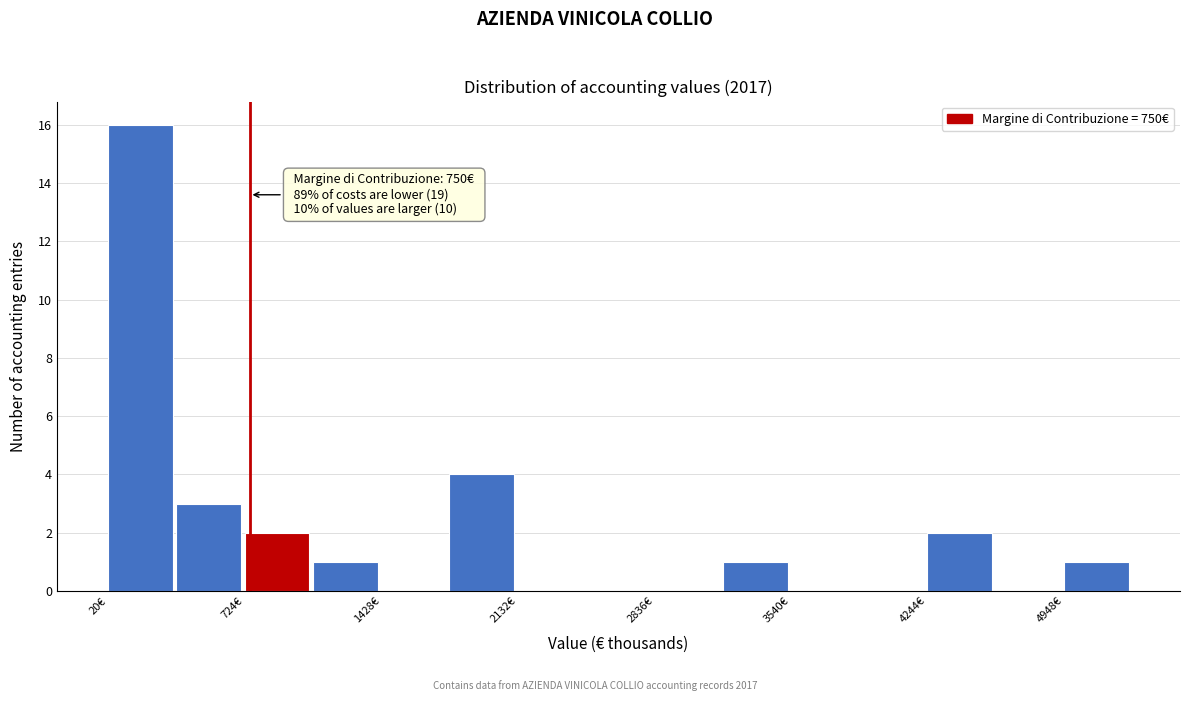

Read against the x-axis, roughly where is the centre of the tallest bar?

200